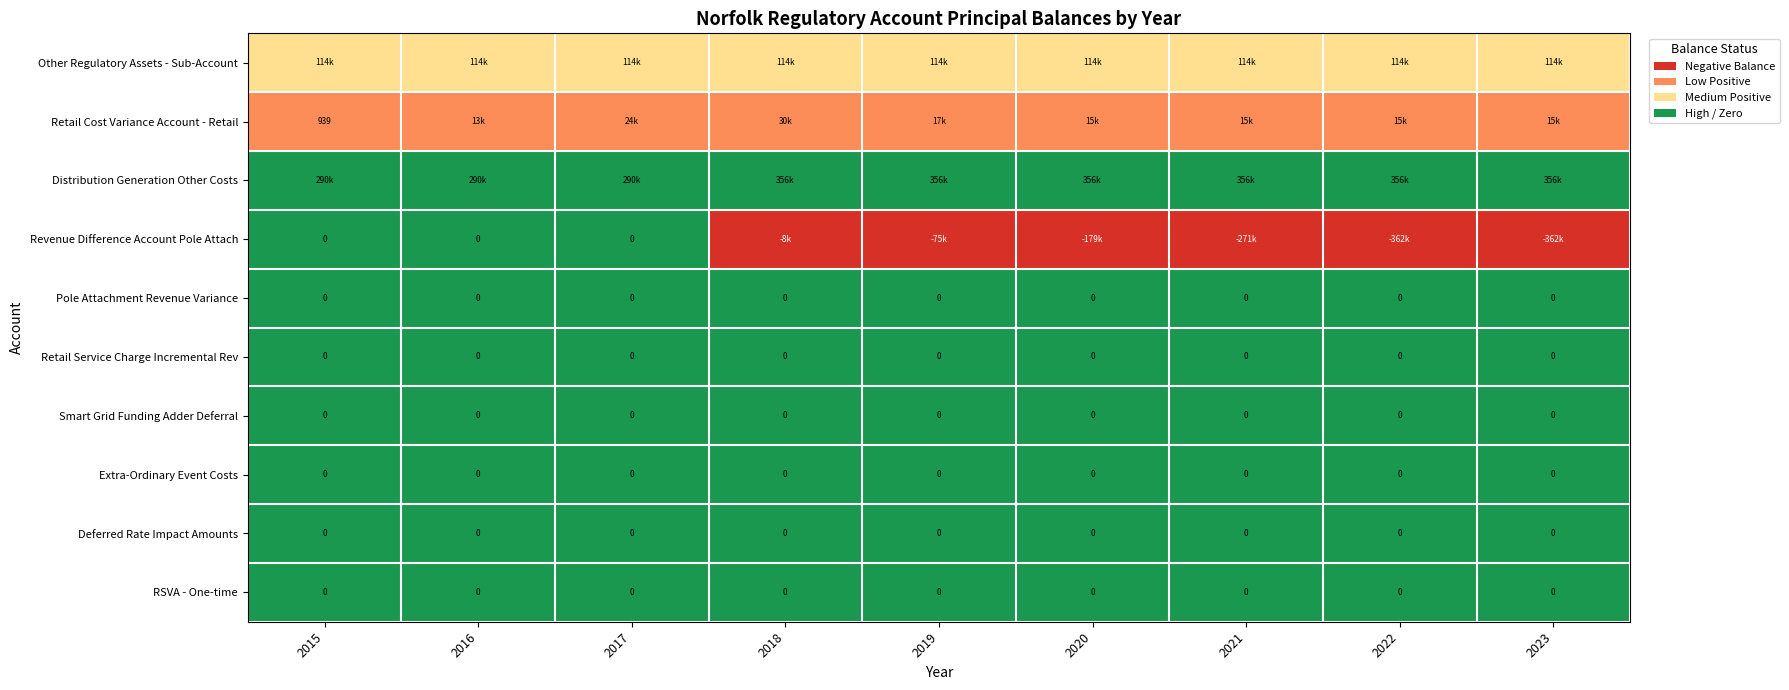

How many categories are shown in the chart?

9